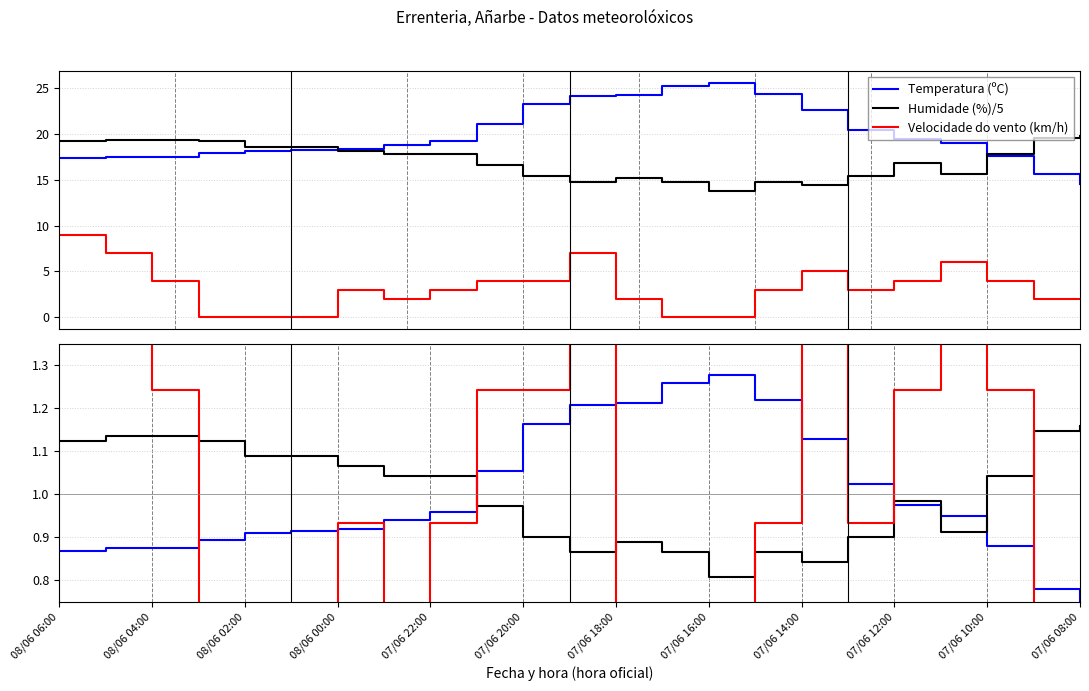

At how many categories does at least one series exceed 21?

8